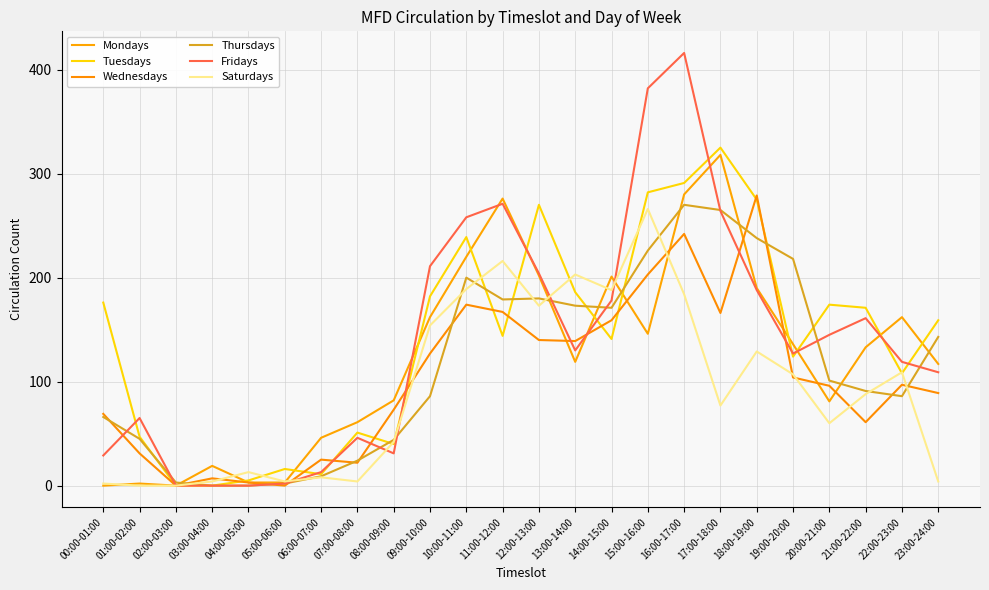

Reading left to right, what are all the values shown in this chart?

Mondays: 0	2	0	19	3	3	46	61	82	162	220	276	202	119	201	146	280	318	190	136	81	133	162	117
Tuesdays: 176	47	0	0	5	16	11	51	40	182	239	144	270	186	141	282	291	325	275	124	174	171	108	159
Wednesdays: 69	31	0	7	3	0	25	22	73	127	174	167	140	139	159	203	242	166	279	104	96	61	97	89
Thursdays: 66	45	3	0	0	2	9	24	44	86	200	179	180	173	171	226	270	265	238	218	101	91	86	143
Fridays: 29	65	0	0	0	2	13	46	31	211	258	271	204	130	178	382	416	264	188	127	145	161	119	109
Saturdays: 2	0	0	4	13	4	8	4	42	154	189	216	173	203	188	266	184	77	129	107	60	88	109	4